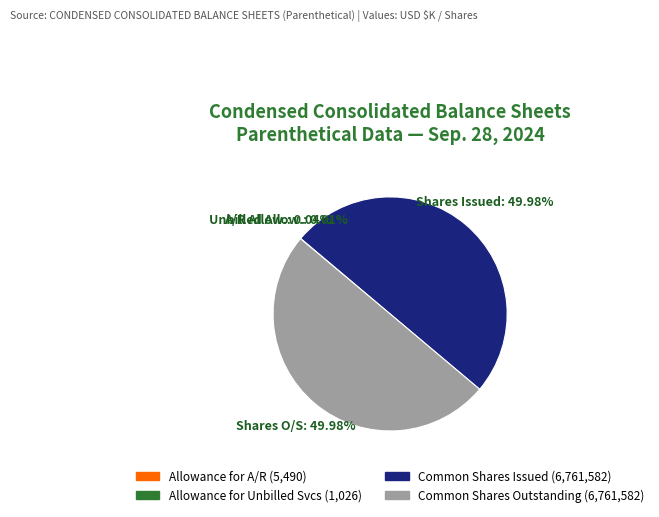

Is the sum of Common Shares Outstanding (6,761,582) and Common Shares Issued (6,761,582) greater than half?

Yes